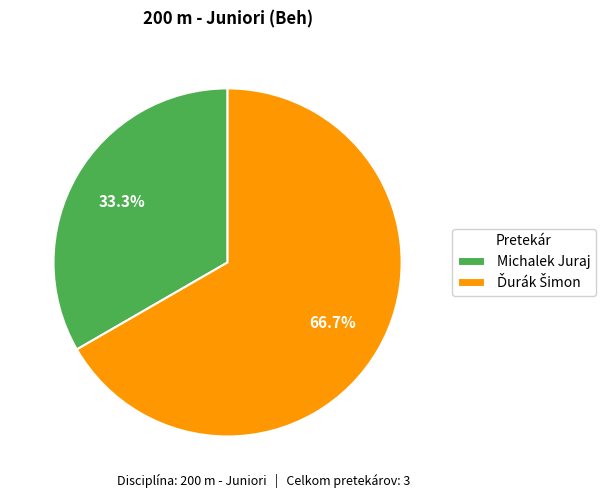

What portion of the pie excludes Michalek Juraj?

66.7%